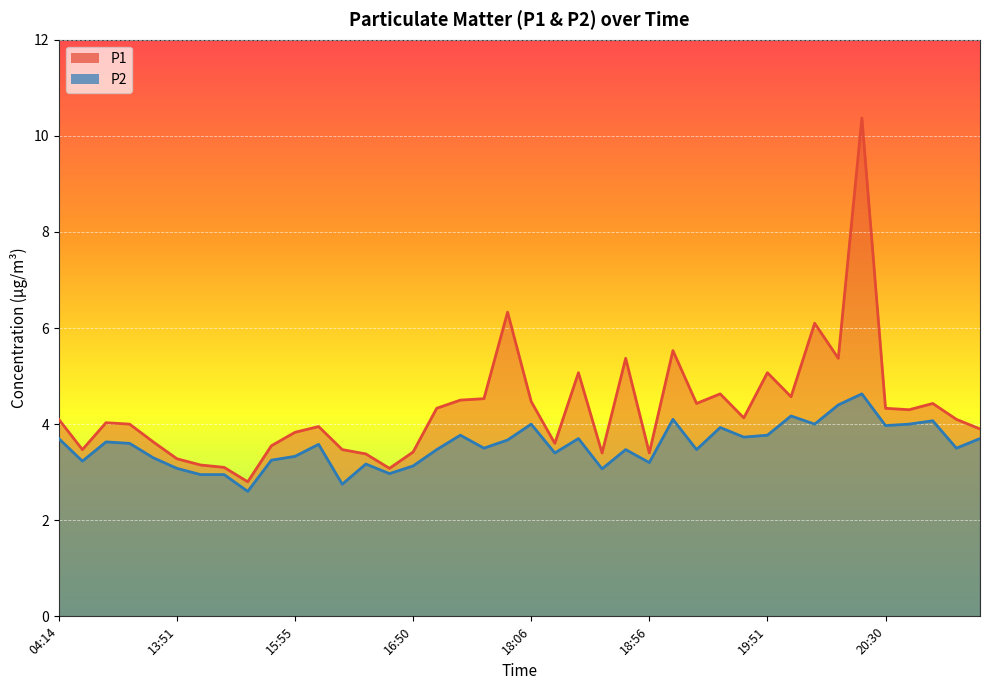

Between 18:50 and 20:48, which series saw the biggest shift?

P1